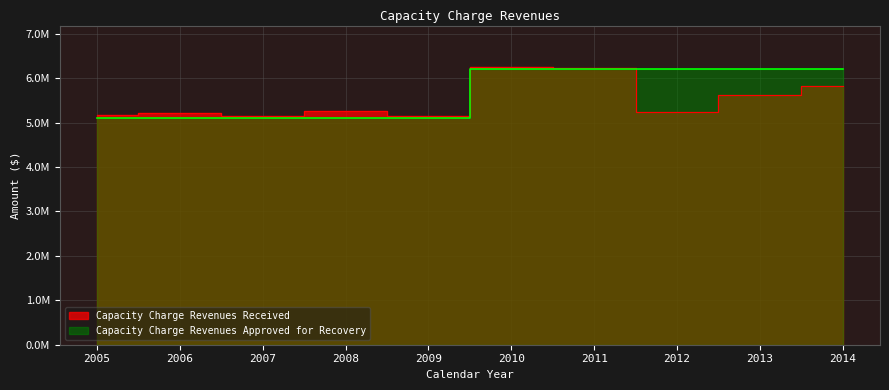

Does the chart display data point markers on the line(s)?

No